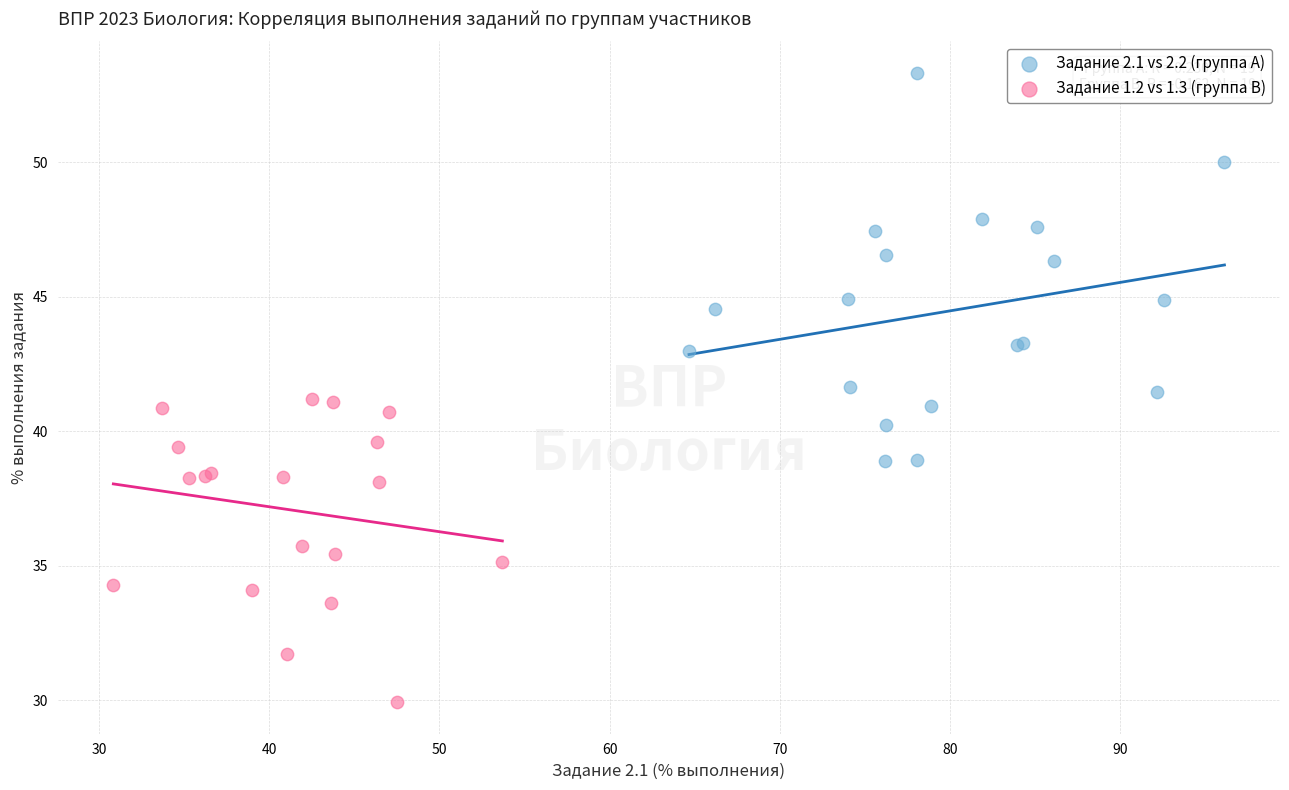

Which series has the widest spread of Y values?

Задание 2.1 vs 2.2 (группа A)